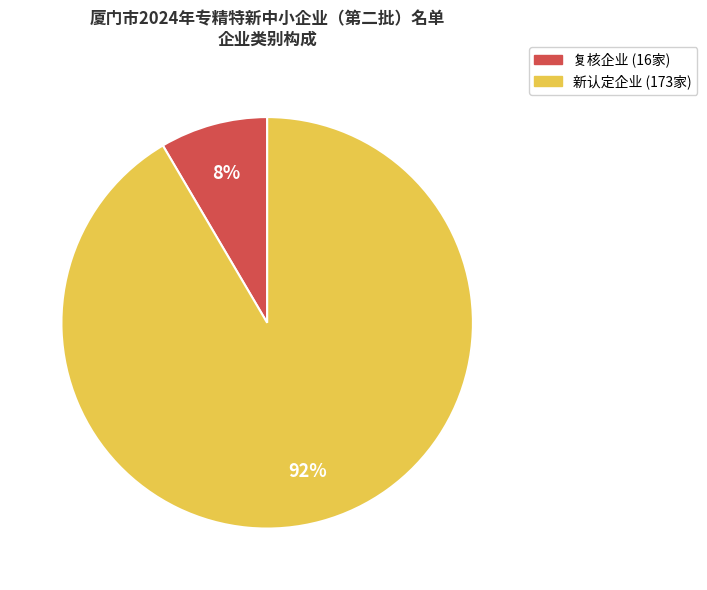

Is there a majority slice in this chart?

Yes